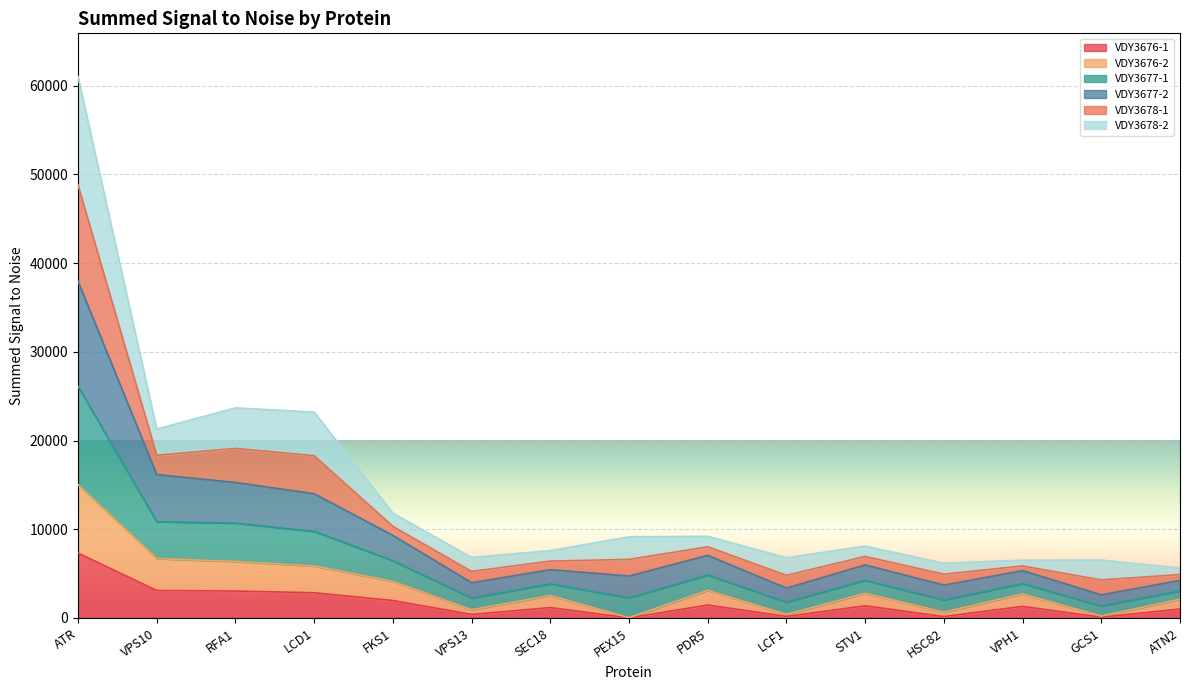

How many interior local valleys does the VDY3677-1 series have?

4